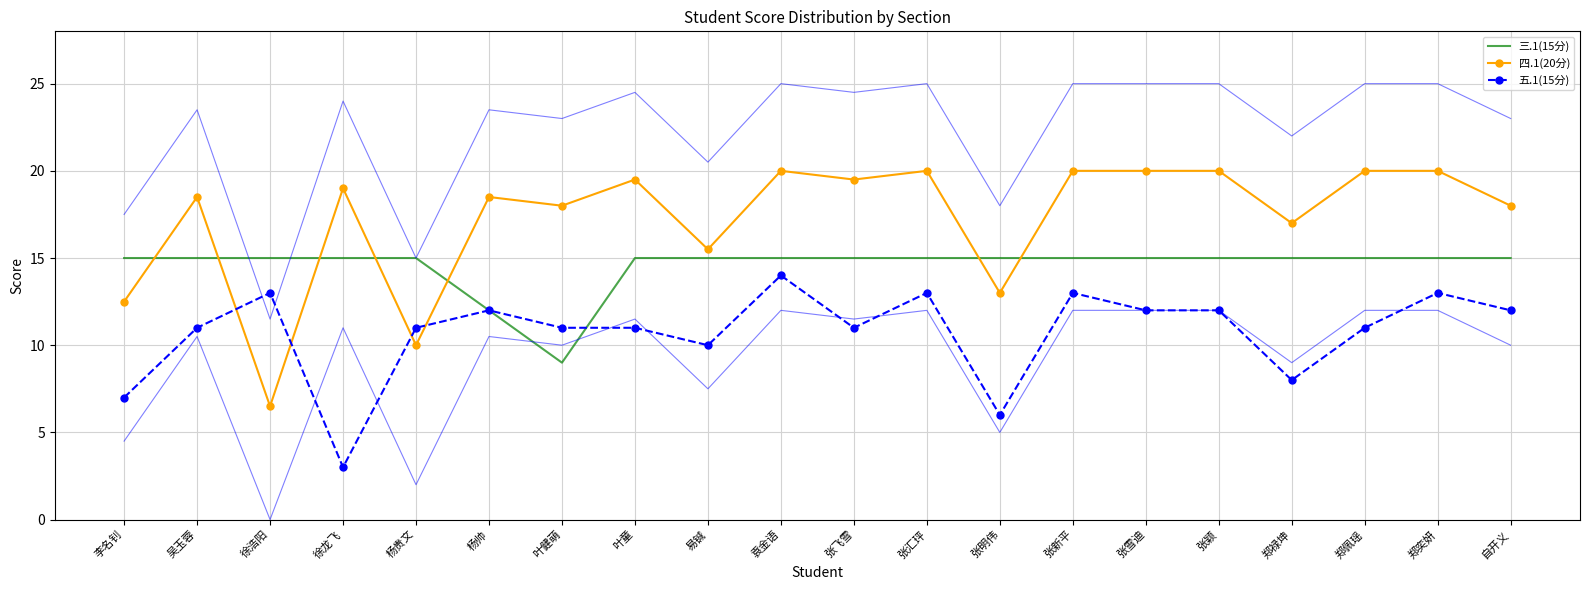

Is it true that 四.1(20分) equals 18.0 at 叶健萌?

True